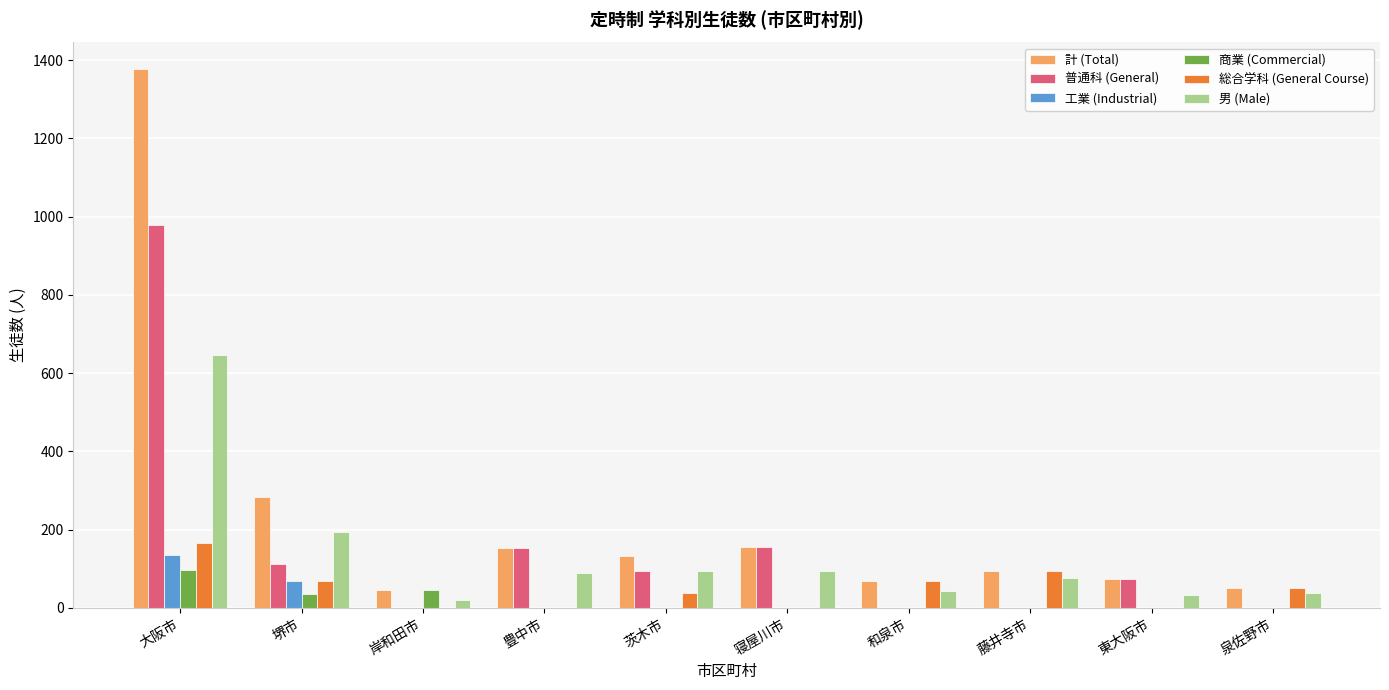

What is the sum of all 男 (Male) values?

1333